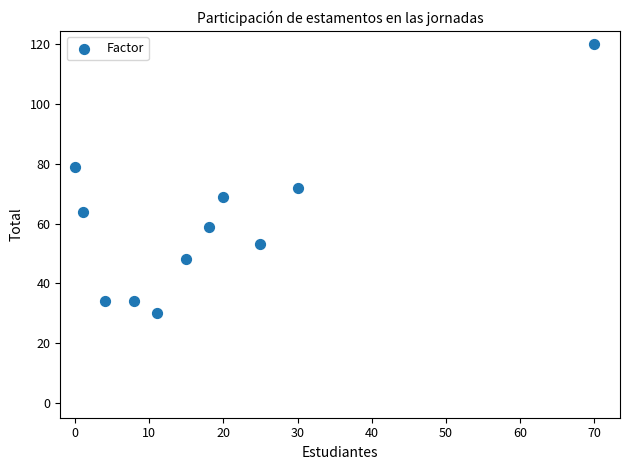

What is the range of Y values (max minus min)?

90